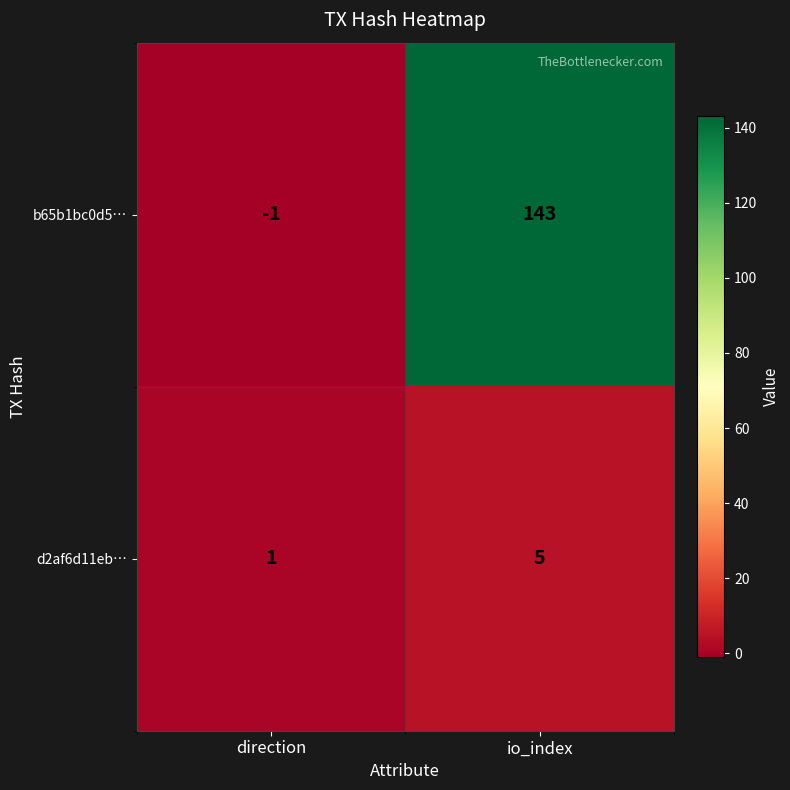

Rank the series by their maximum value, from lowest to highest.

d2af6d11eb…, b65b1bc0d5…